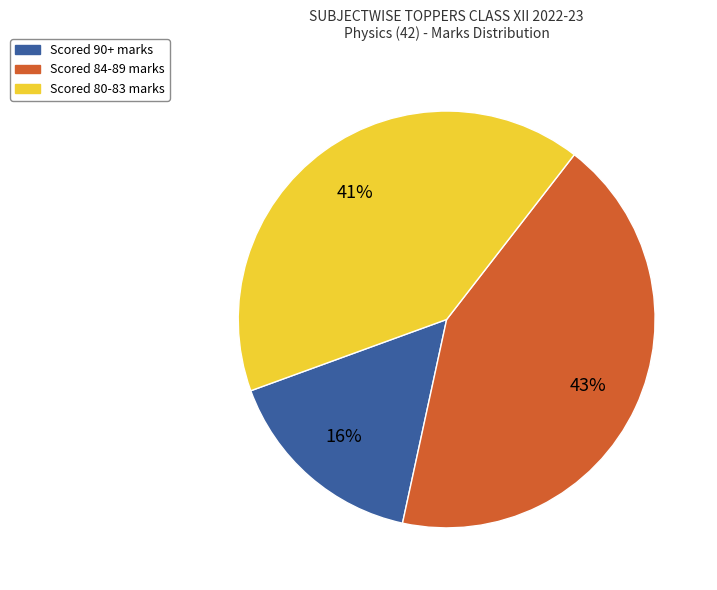

To the nearest percent, what is the difference between the largest and smallest slice percentages?

27%